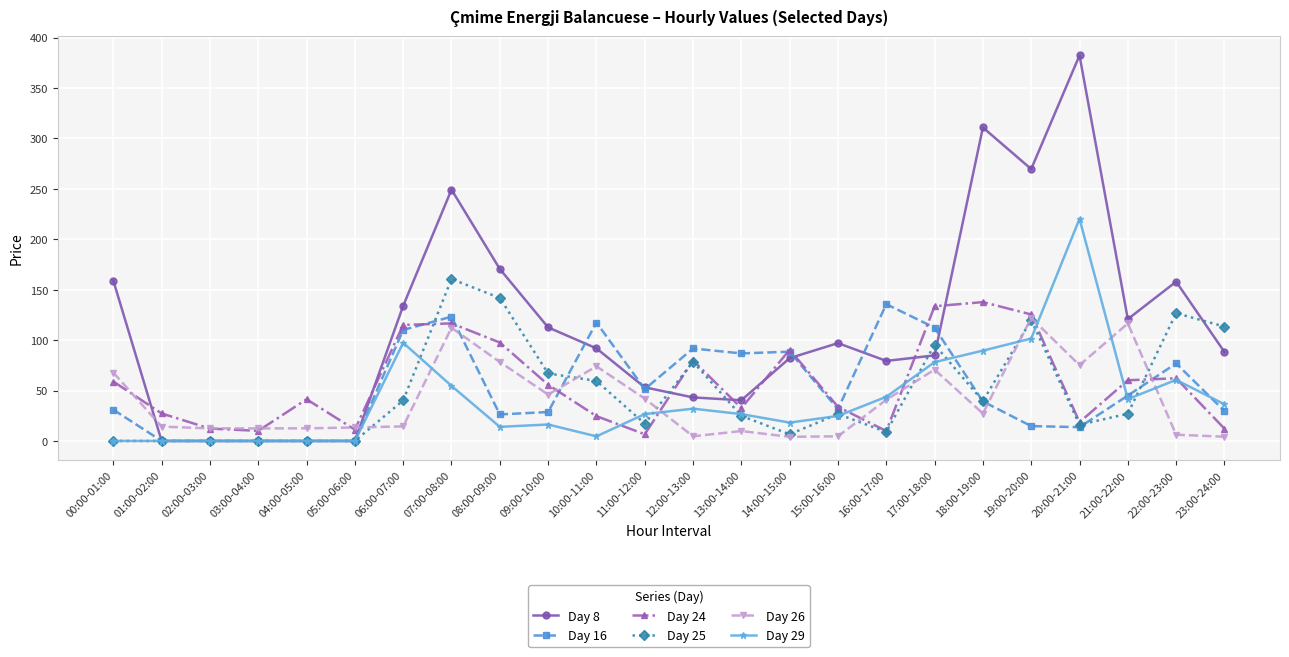

Which series changed the most between 00:00-01:00 and 05:00-06:00?

Day 8